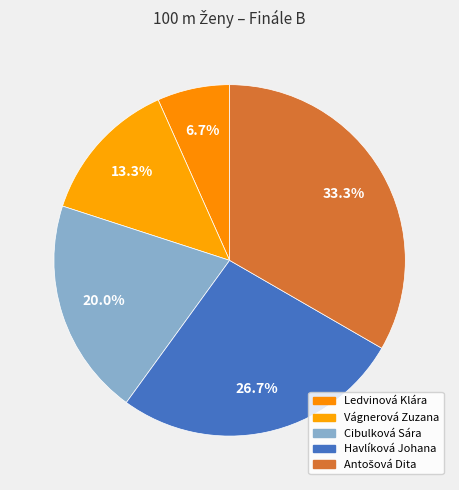

Count the number of slices in the pie.

5